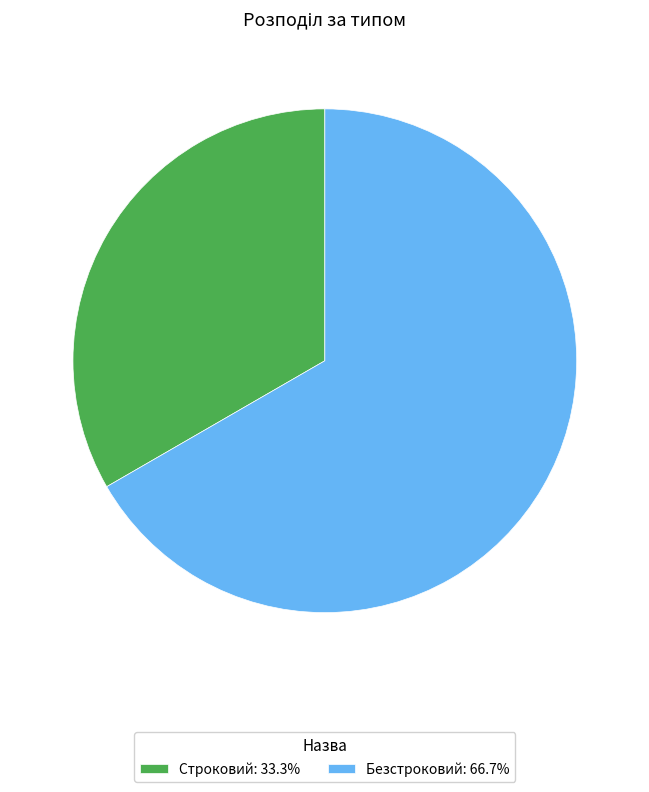

Which category has the biggest portion of the pie?

Безстроковий